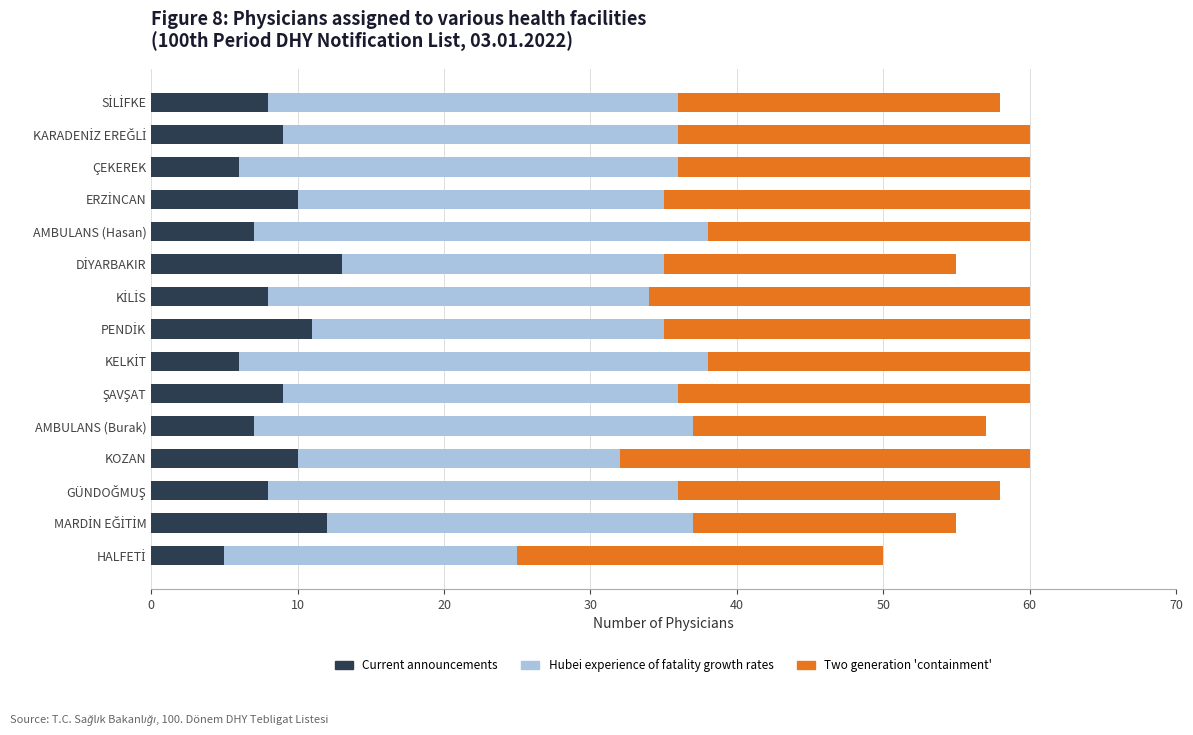

What is the minimum value for Current announcements?

5